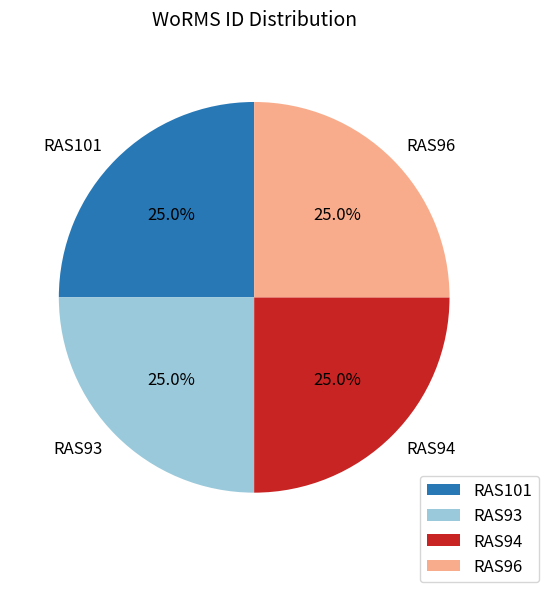

Does RAS94 account for over 50% of the chart?

No